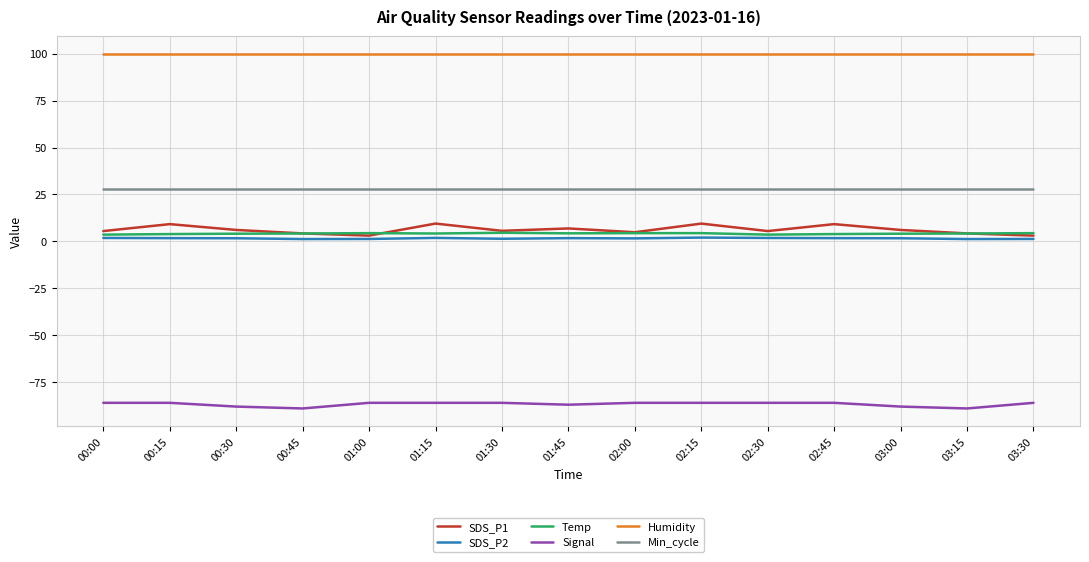

Which series has the largest total across all categories?

Humidity